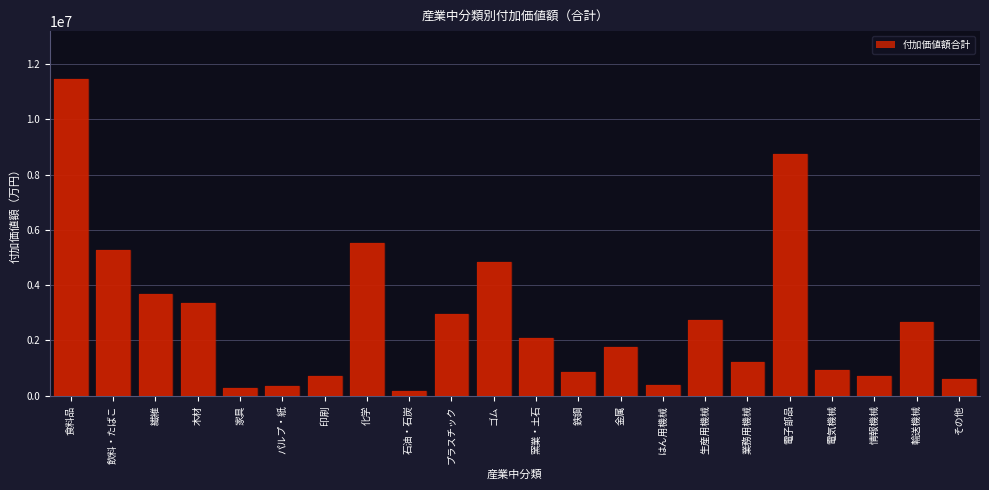

What is the approximate value at パルプ・紙?

342418